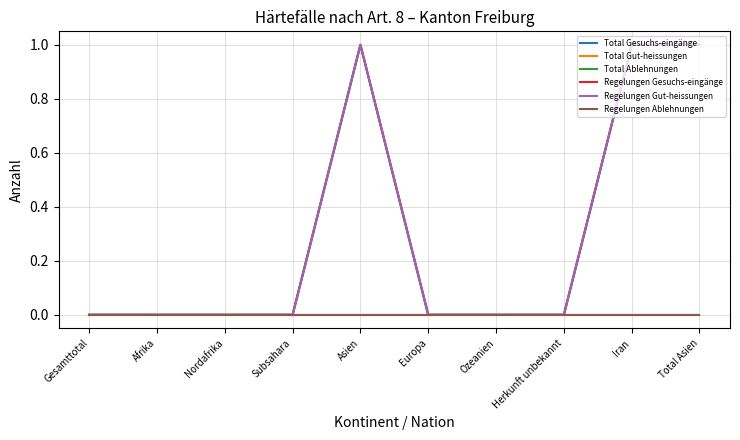

Is this an area chart (filled region under the line)?

No